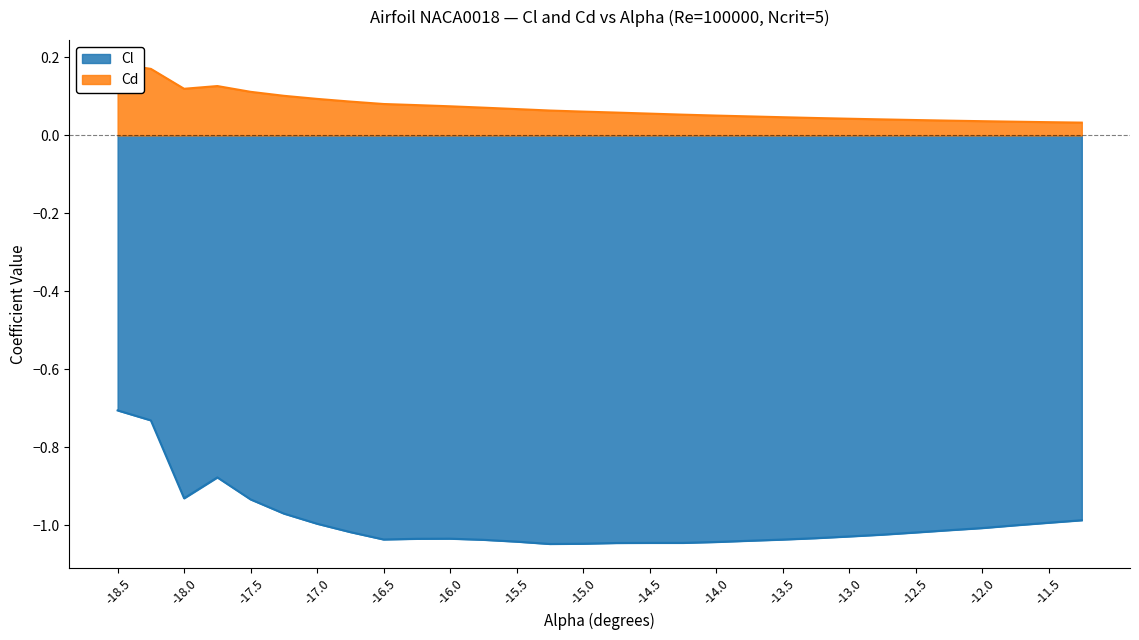

The Cd series shows 0.1 at -12.75. True or false?

False